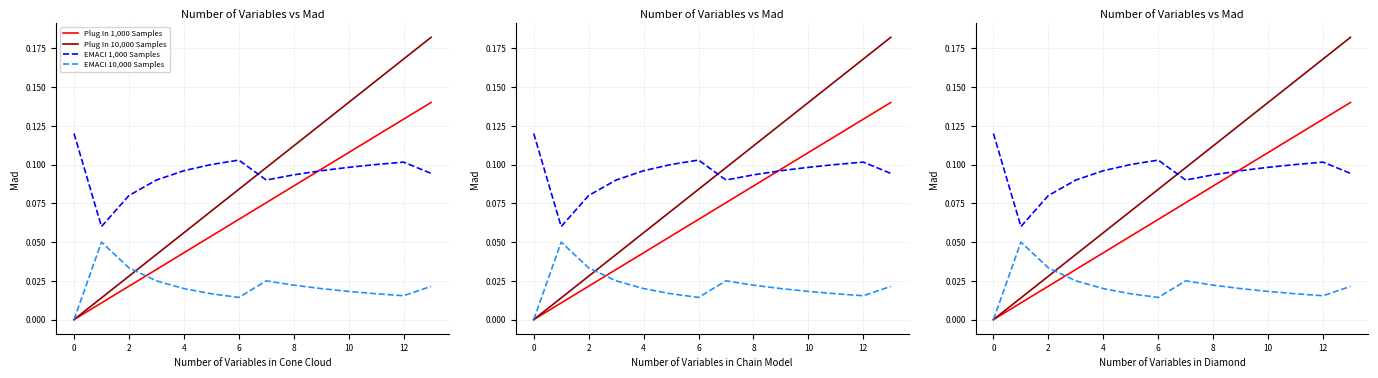

True or false: EMACI 1,000 Samples has a value of 0.1 at 12.

False